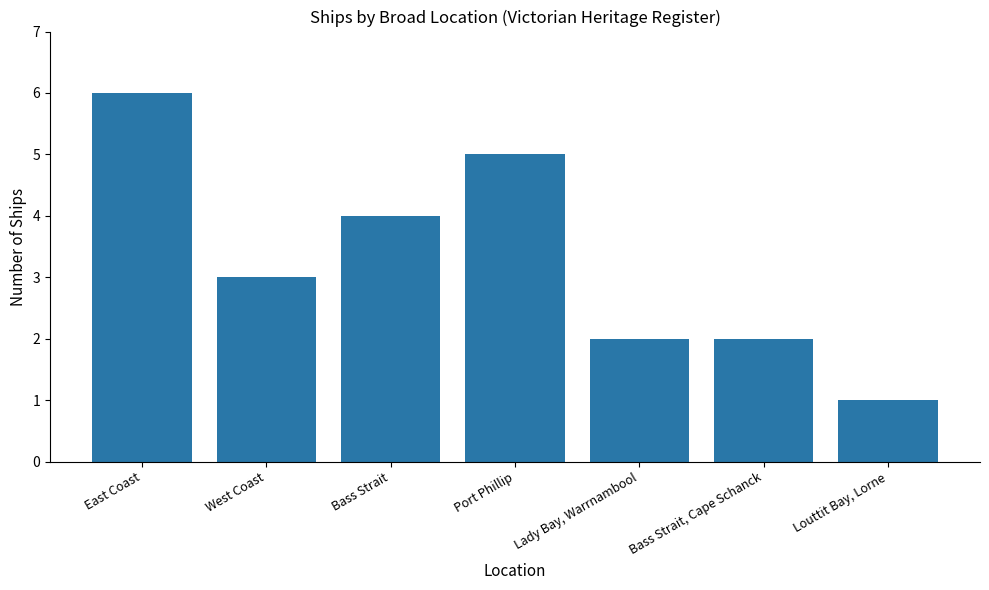

What is the change in value from West Coast to Louttit Bay, Lorne?

-2